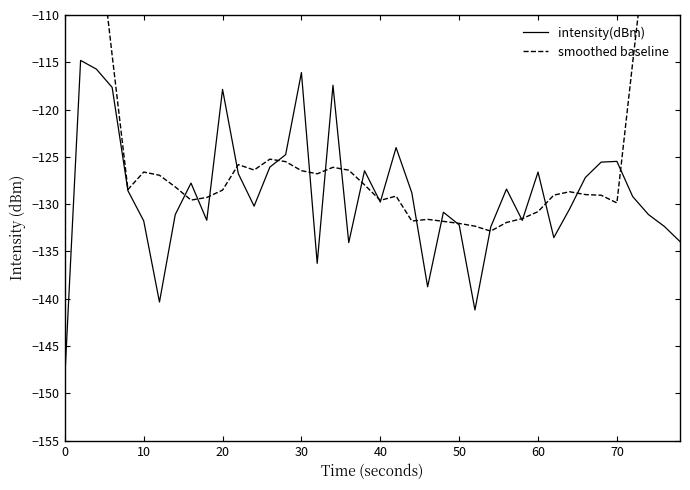

What is the lowest value of the intensity(dBm) series?

-148.3